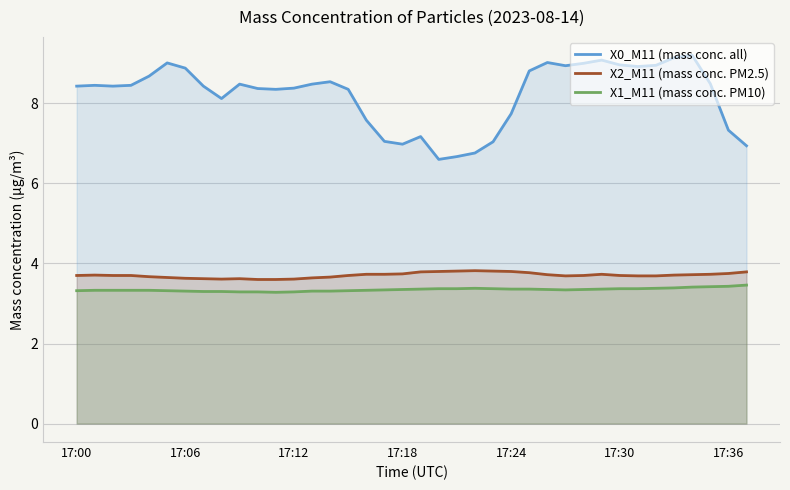

Between 7 and 11, which series saw the biggest shift?

X0_M11 (mass conc. all)